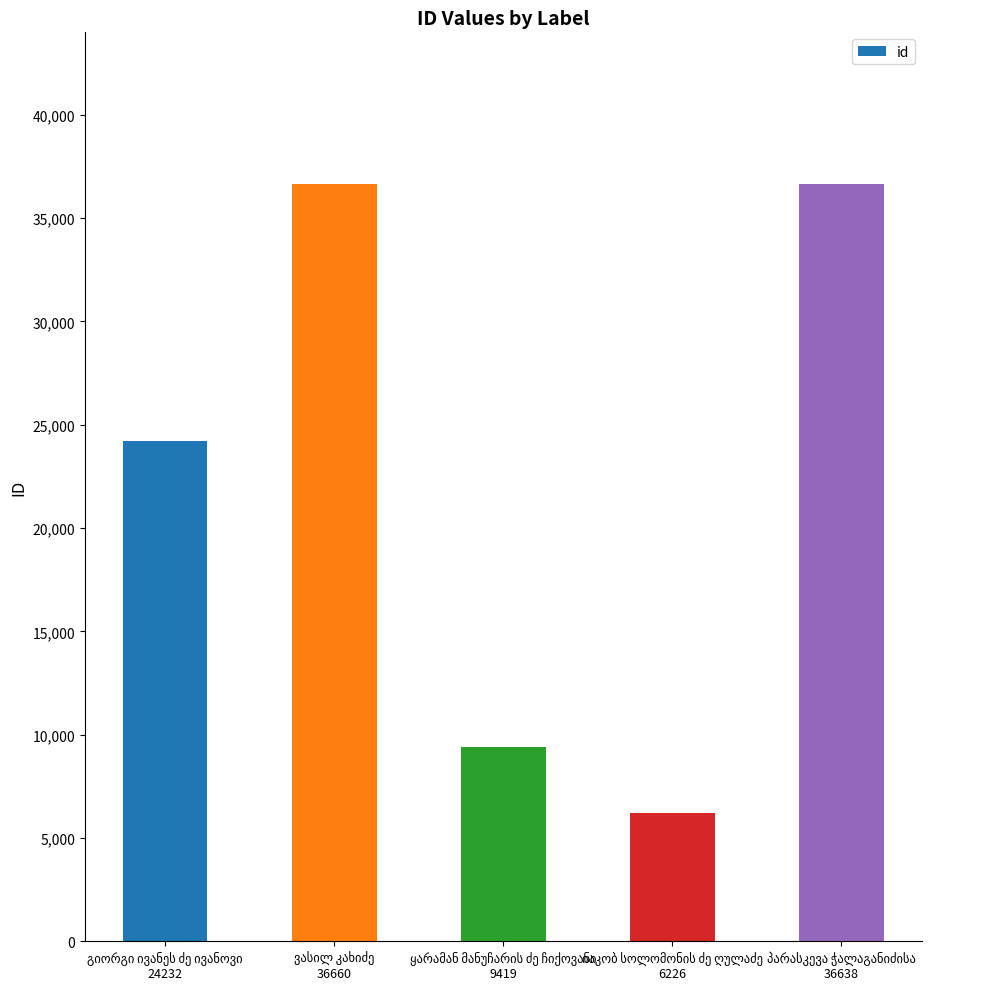

What is the difference between the maximum and minimum values?

30434